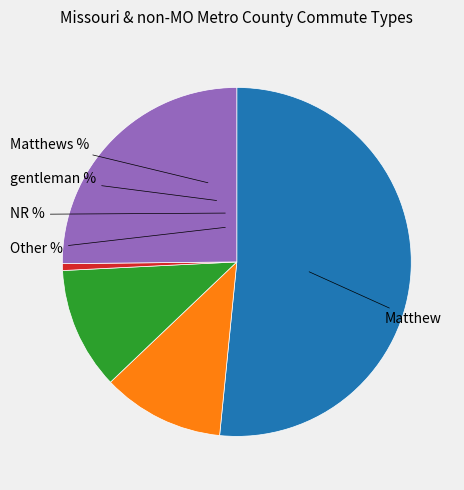

To the nearest percent, what portion does Matthew represent?

52%